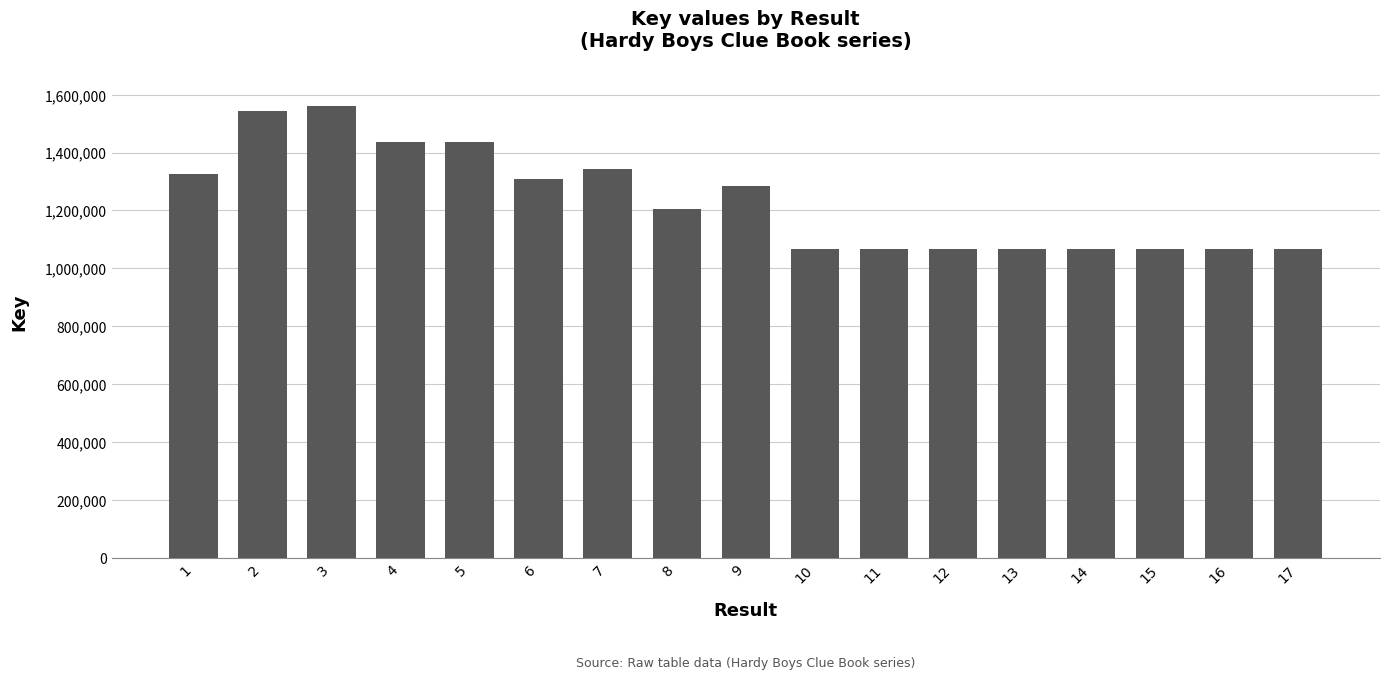

Are the bars grouped side by side (vs. stacked)?

No